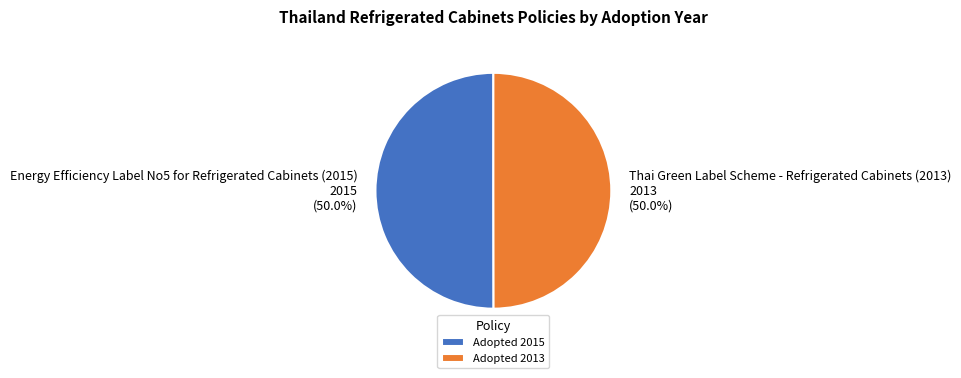

How many segments does this pie chart have?

2